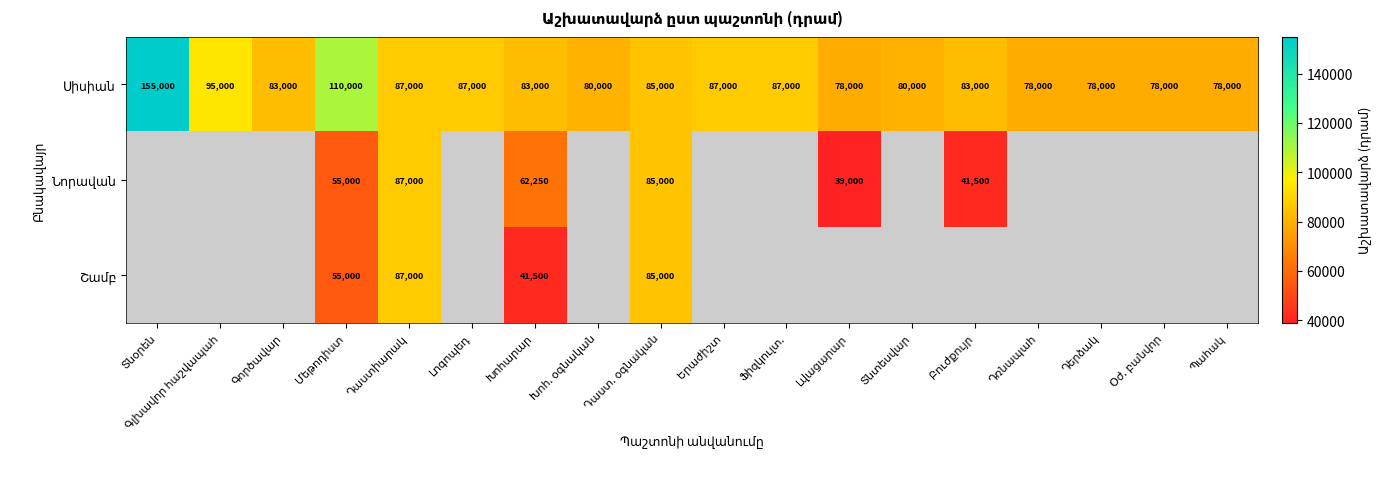

Which has a higher value, Խոհ. օգնական or Գլխավոր հաշվապահ?

Գլխավոր հաշվապահ